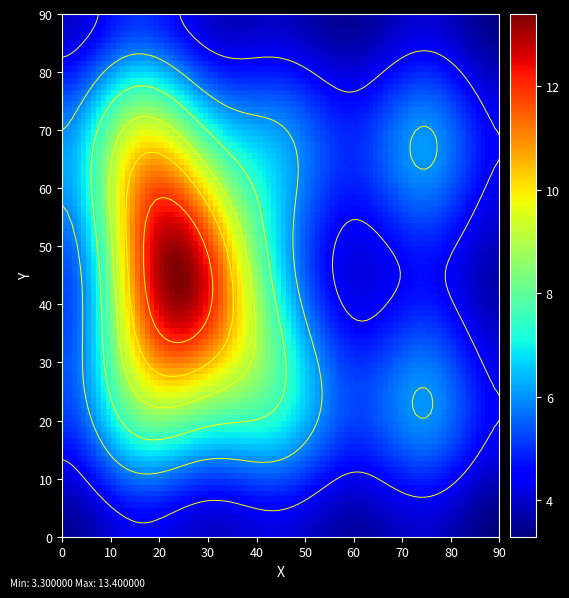

The value of United States at Lower CI is 2.4. True or false?

False